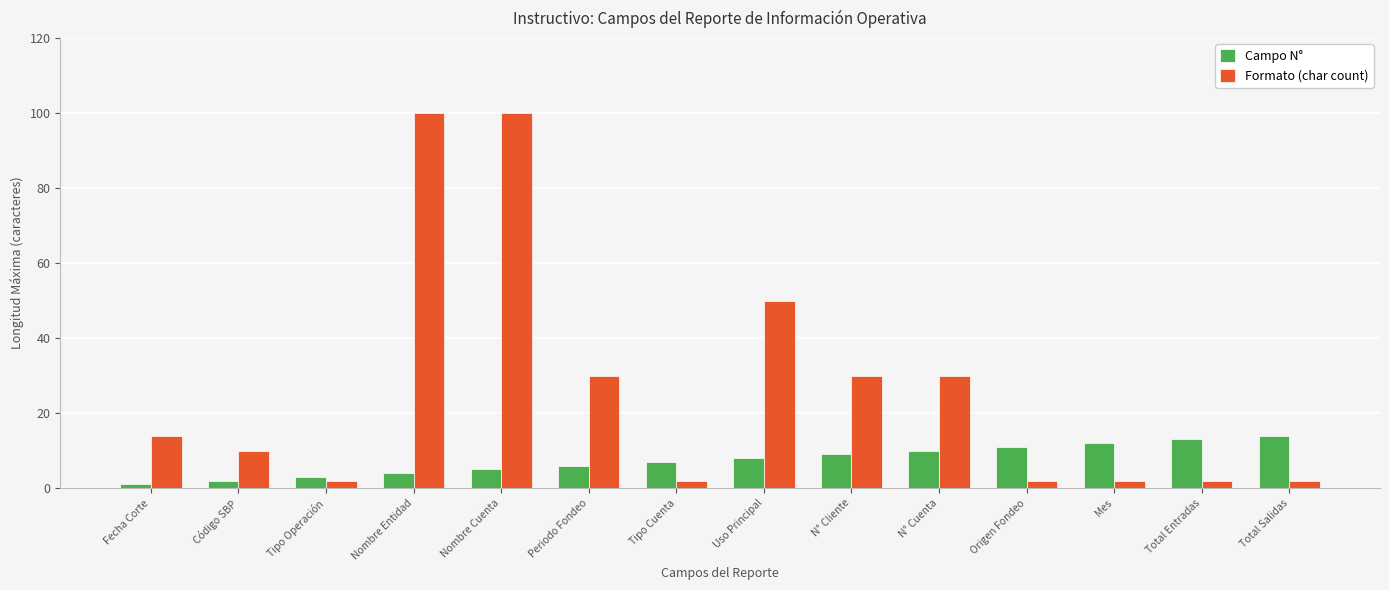

At which label is Formato (char count) closest to 51?

Uso Principal